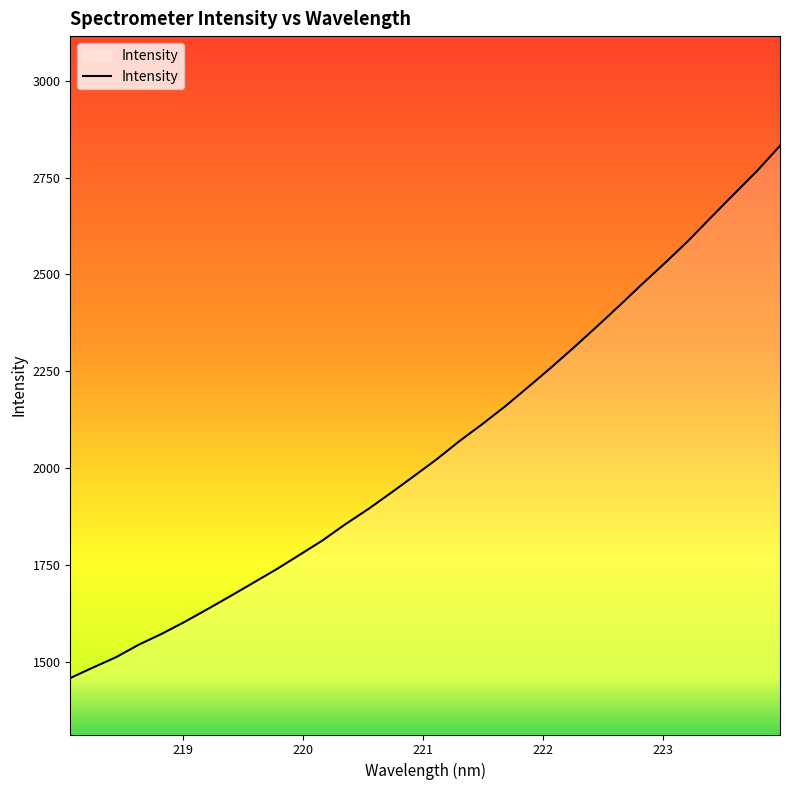

What is the difference between the maximum and minimum values?

1374.3